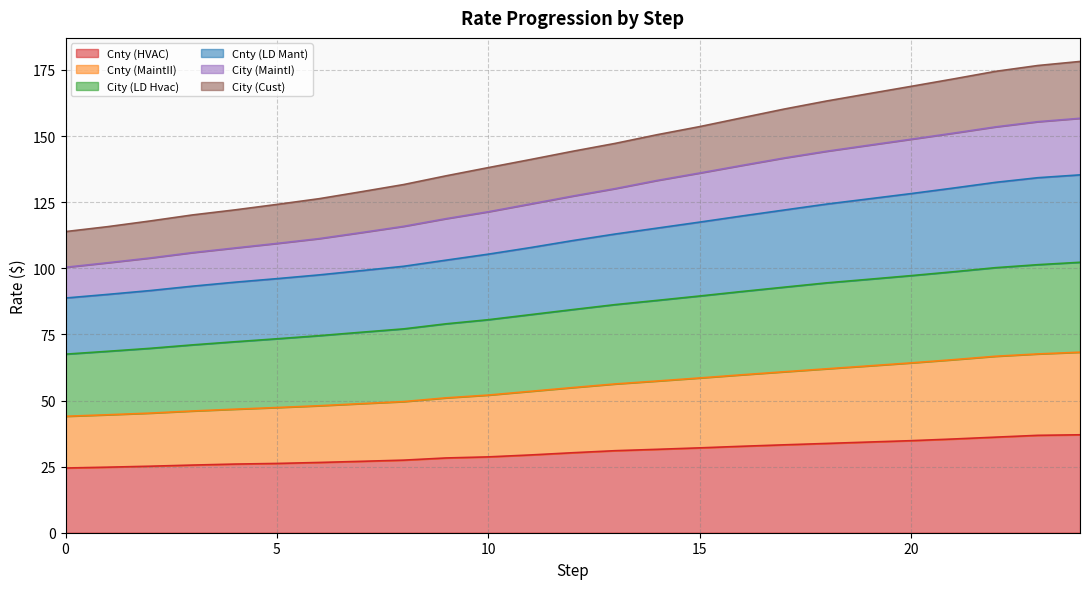

The Cnty (MaintII) series shows 112.0 at 22. True or false?

False